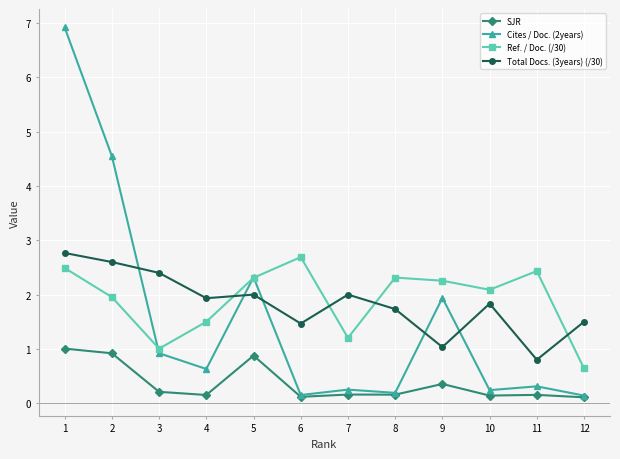

At which category does Cites / Doc. (2years) reach its first local peak?

5